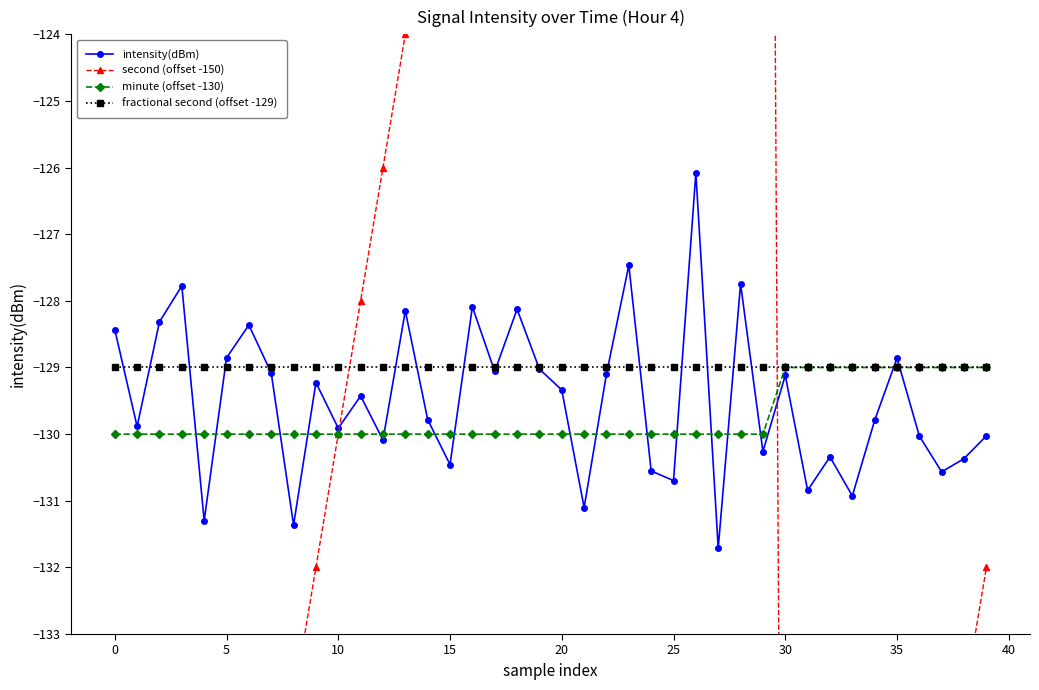

What is the lowest value of the intensity(dBm) series?

-131.7